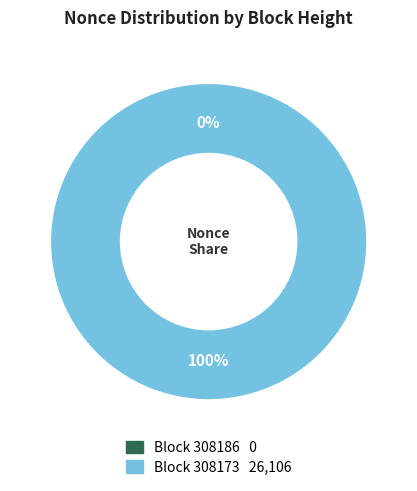

Is it true that 308186 is 1% of the pie?

False